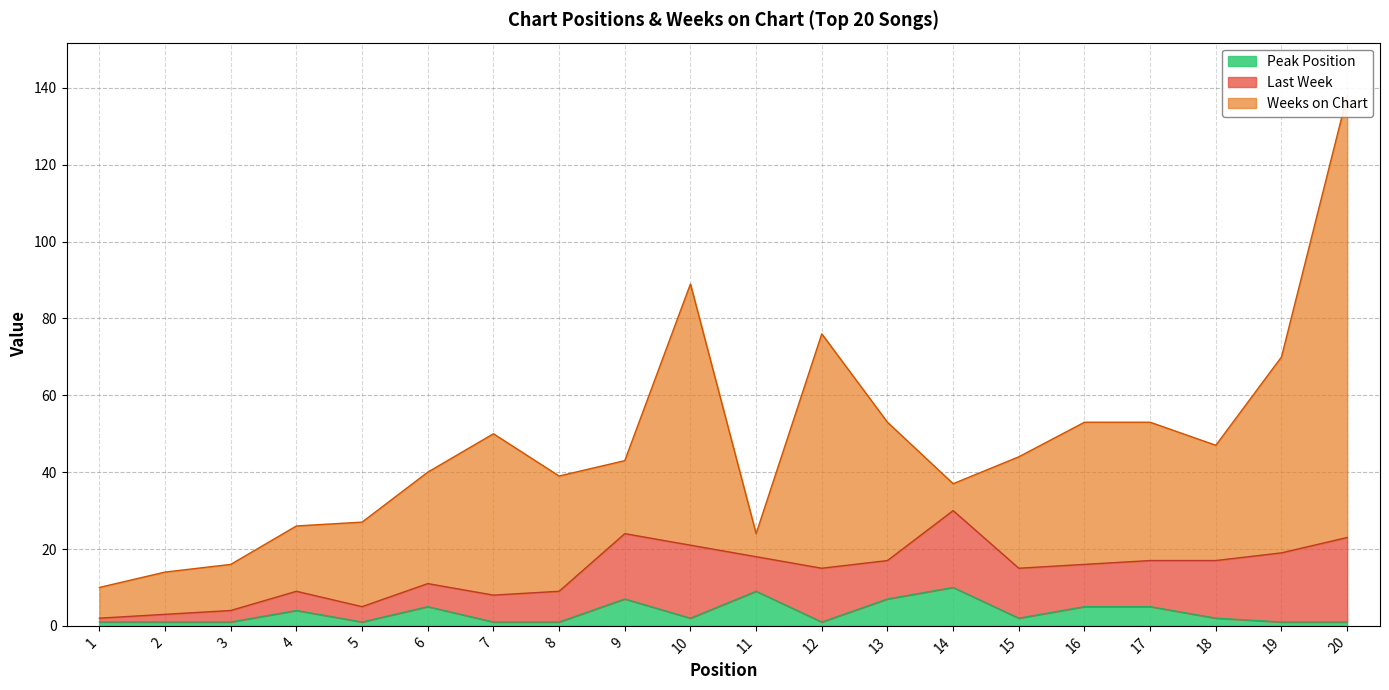

Is the value of Weeks on Chart at 11 greater than the value of Last Week at 12?

No